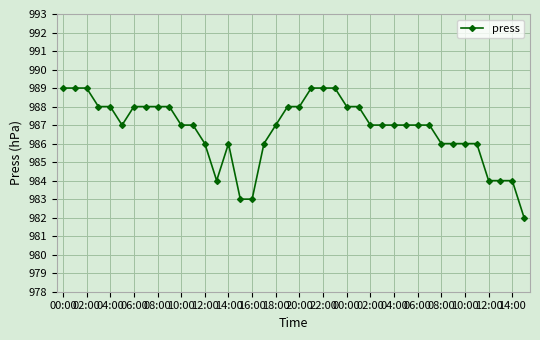

True or false: the data has more than 0 interior local peaks.

True